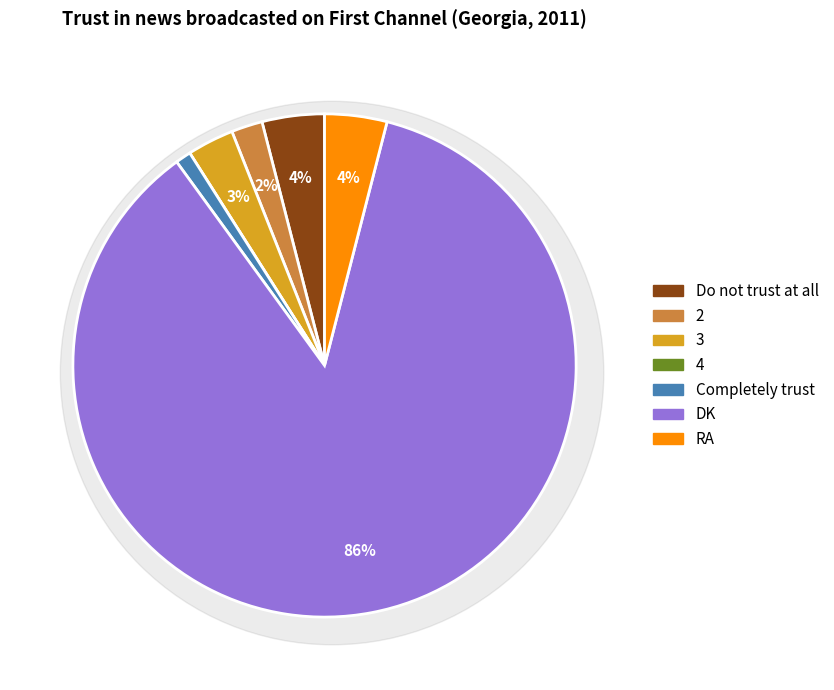

Rank the categories by value from highest to lowest.

DK, Do not trust at all, RA, 3, 2, Completely trust, 4